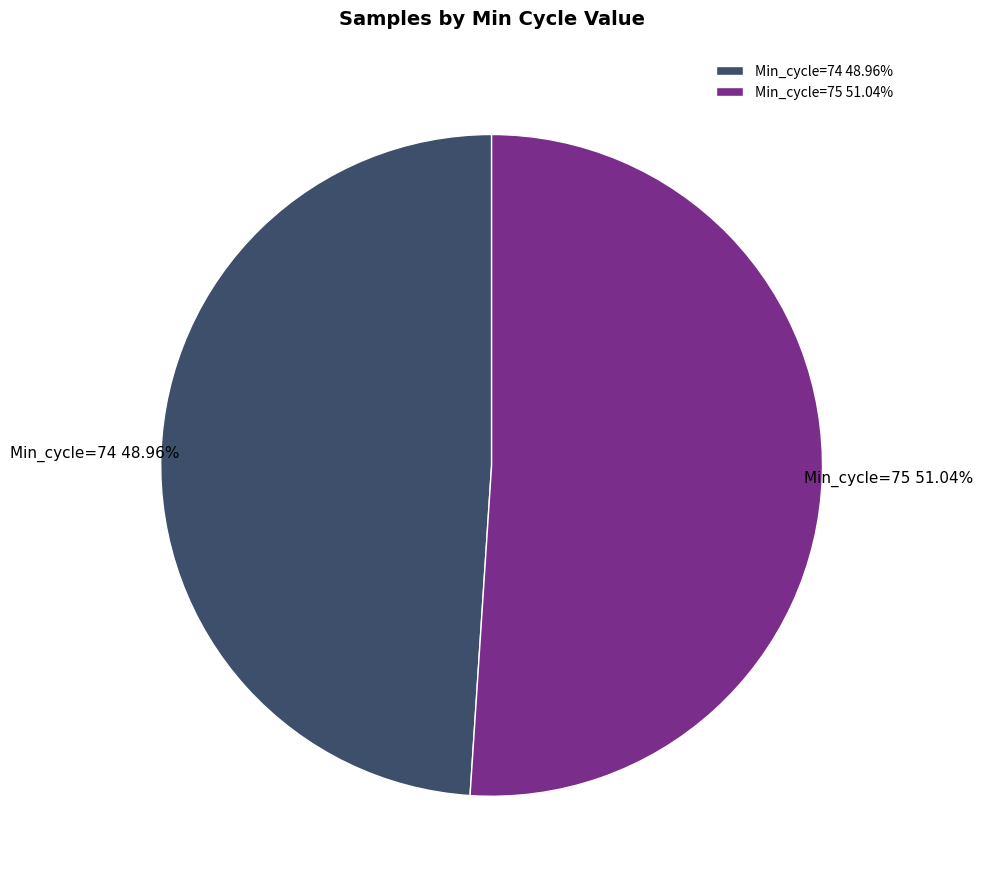

Is there any slice that represents more than half of the pie?

Yes